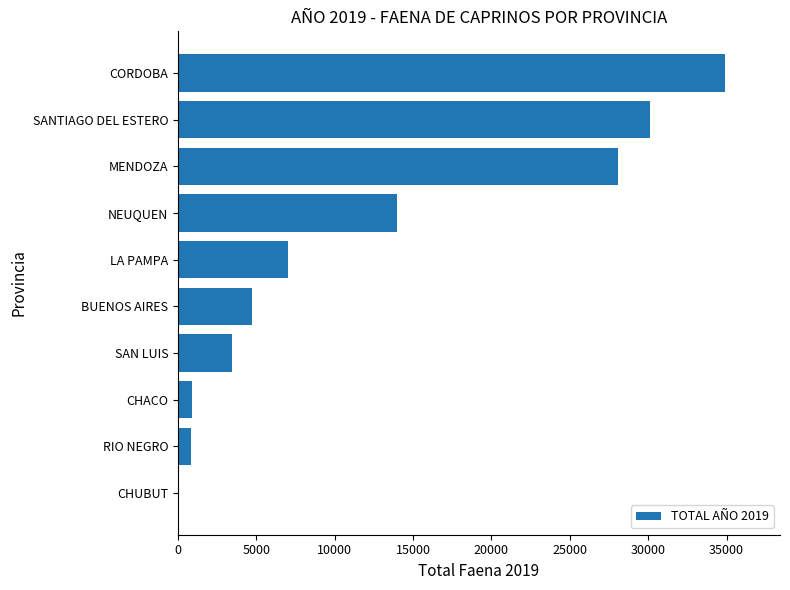

Where is the data nearest to the value 17483?

NEUQUEN